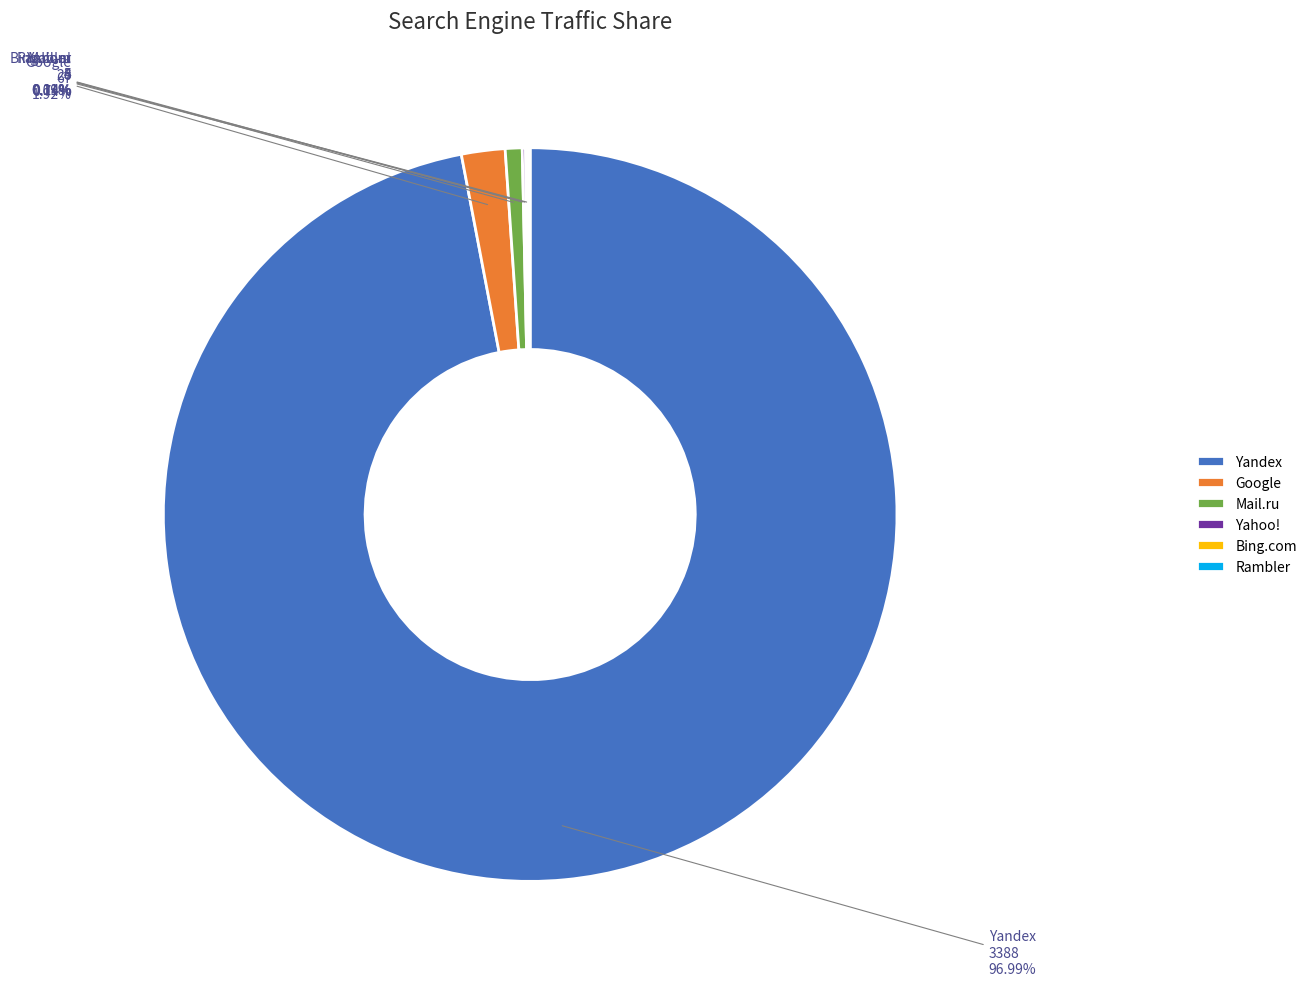

What percentage is NOT represented by Google?

98.1%